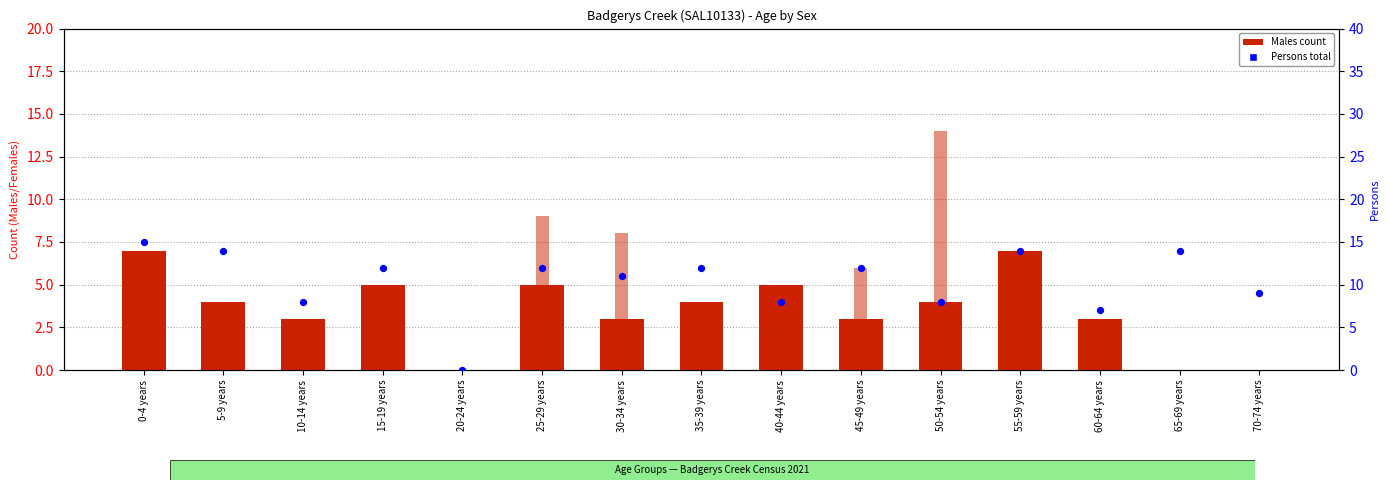

Which series has the largest total across all categories?

Persons (total)